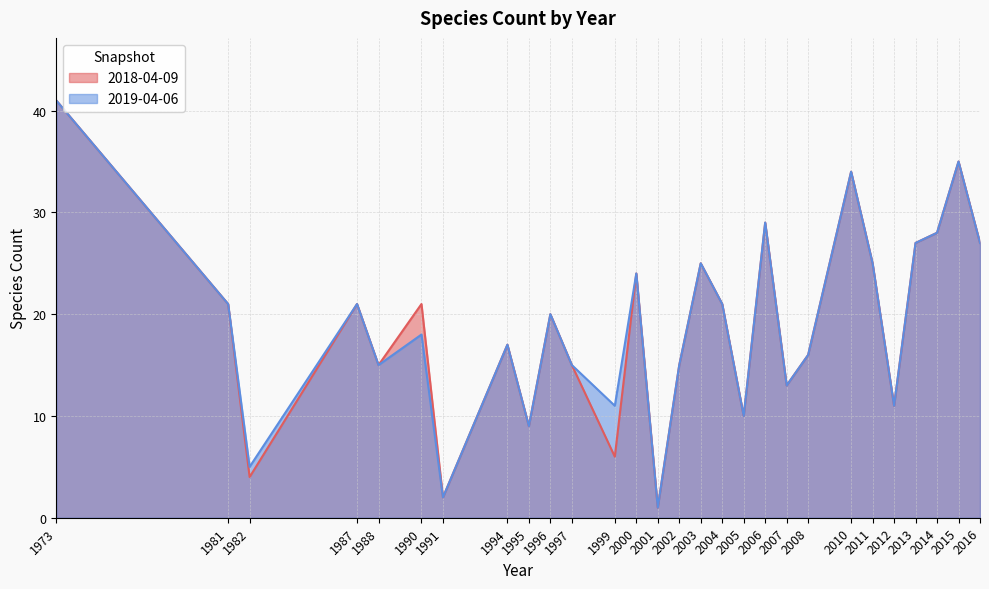

The value of 2019-04-06 at 2012 is 16. True or false?

False